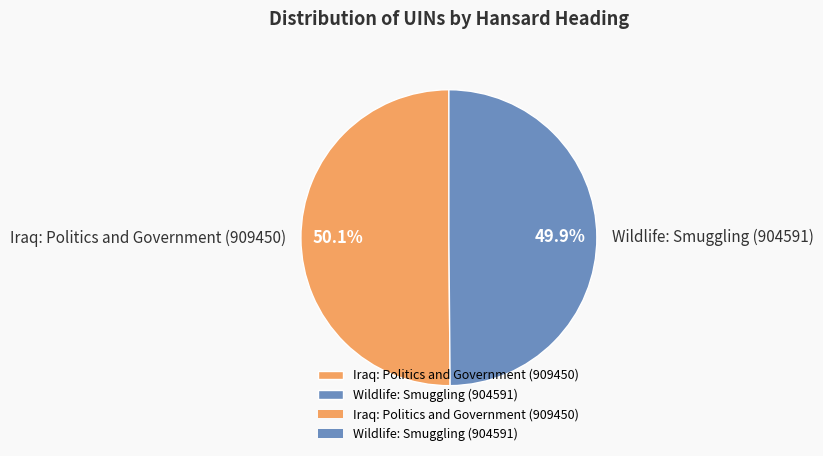

What percentage is the Iraq: Politics and Government (909450) slice, to the nearest percent?

50%